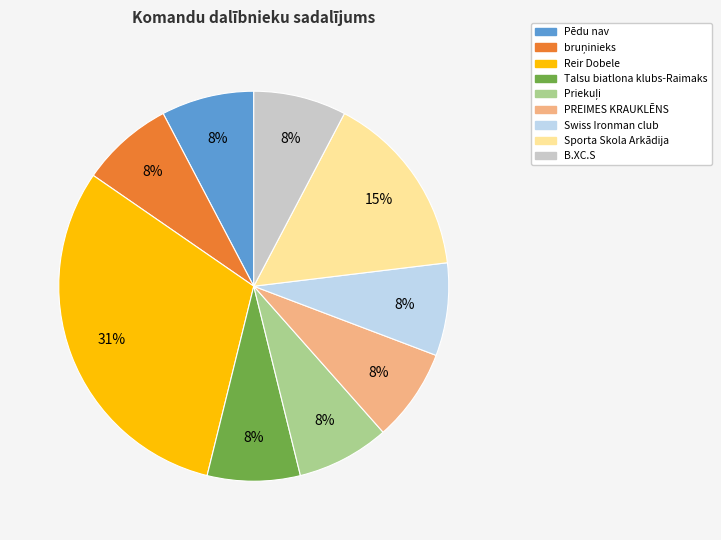

To the nearest percent, what is the average slice percentage?

11%